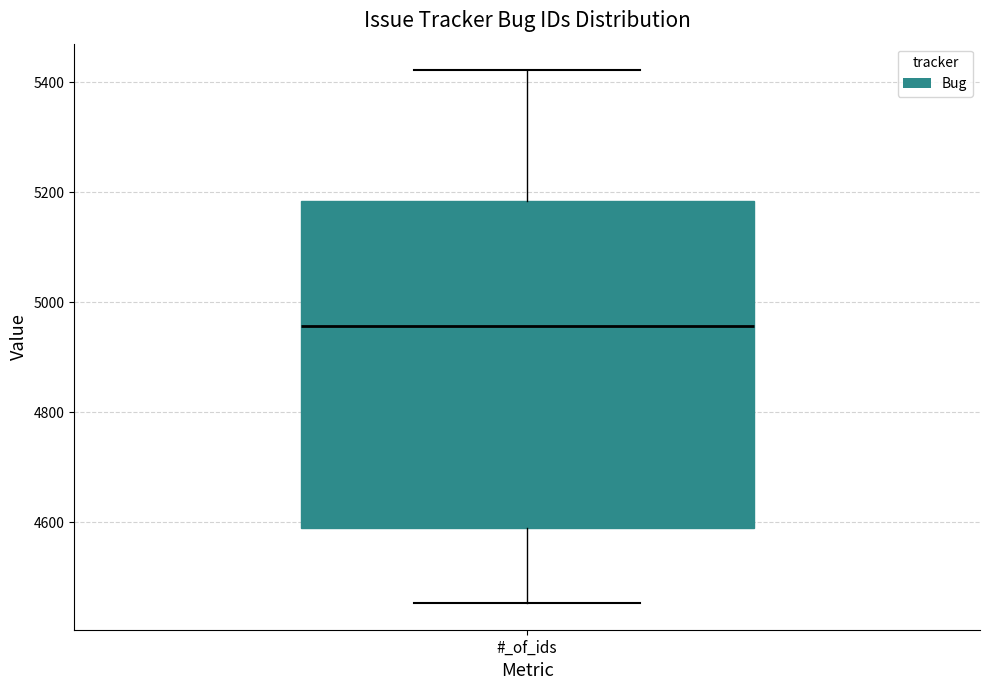

Transcribe this box plot: give where the median line is, the range the box spans, and where the two whiskers end, as read against the y-axis. The values are not printed on the chart, so give them approximately, as read against the axis.

median 4960, box 4600 to 5180, whiskers 4460 to 5420